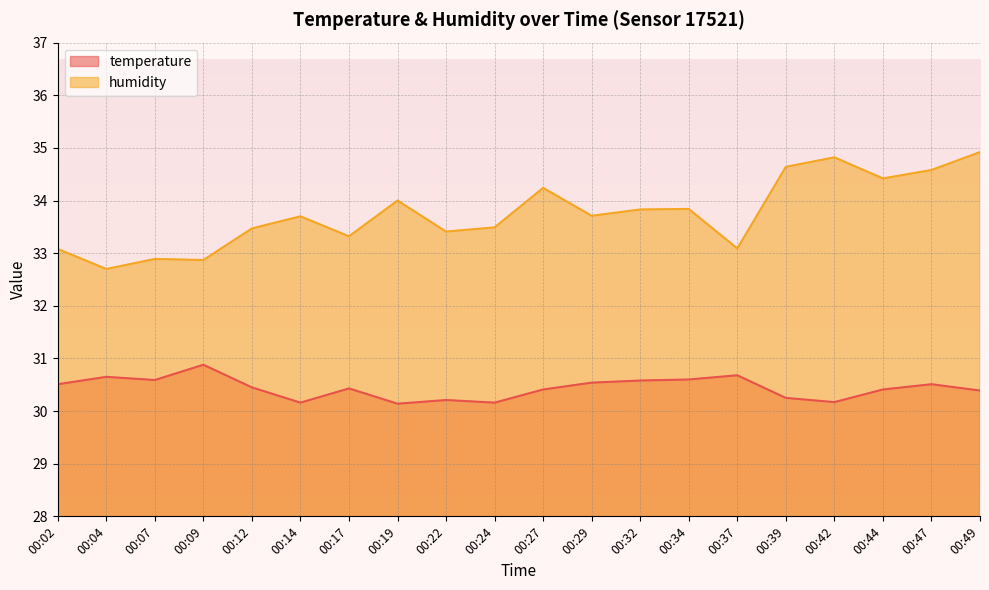

Does the chart display data point markers on the line(s)?

No